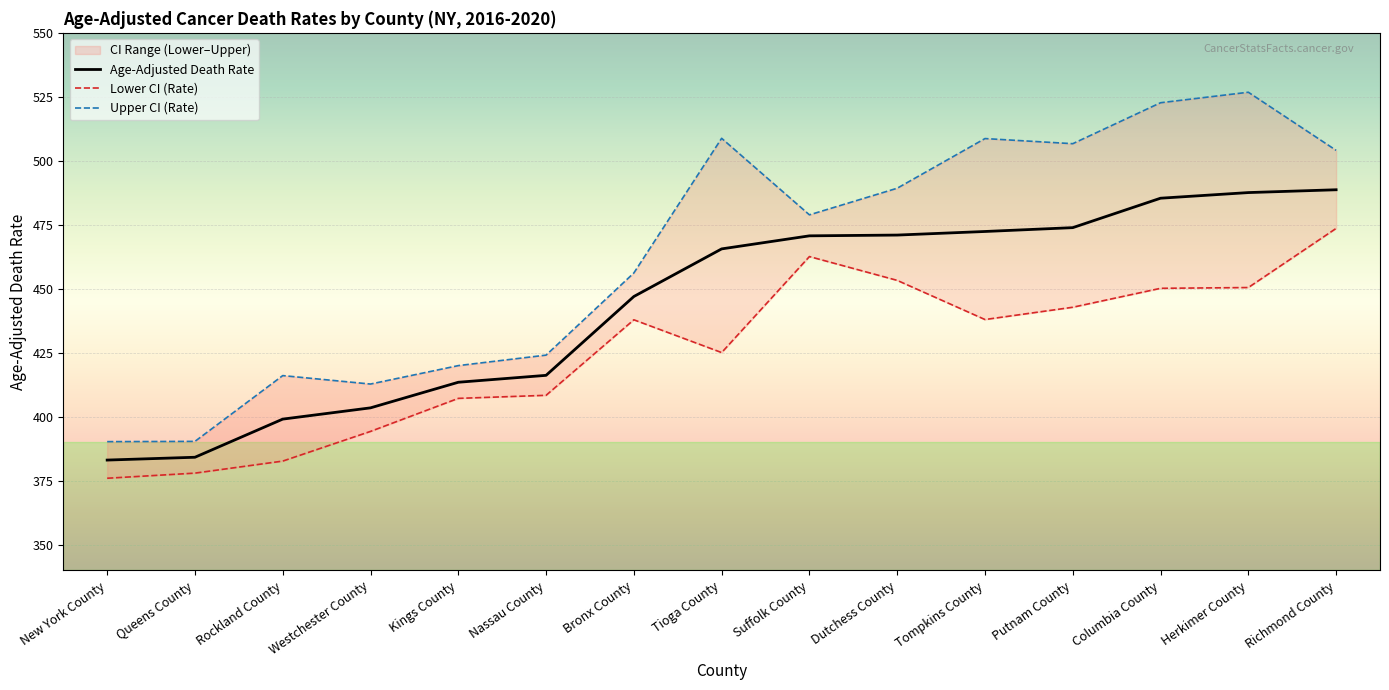

Is it true that Upper CI (Rate) equals 258.5 at Nassau County?

False